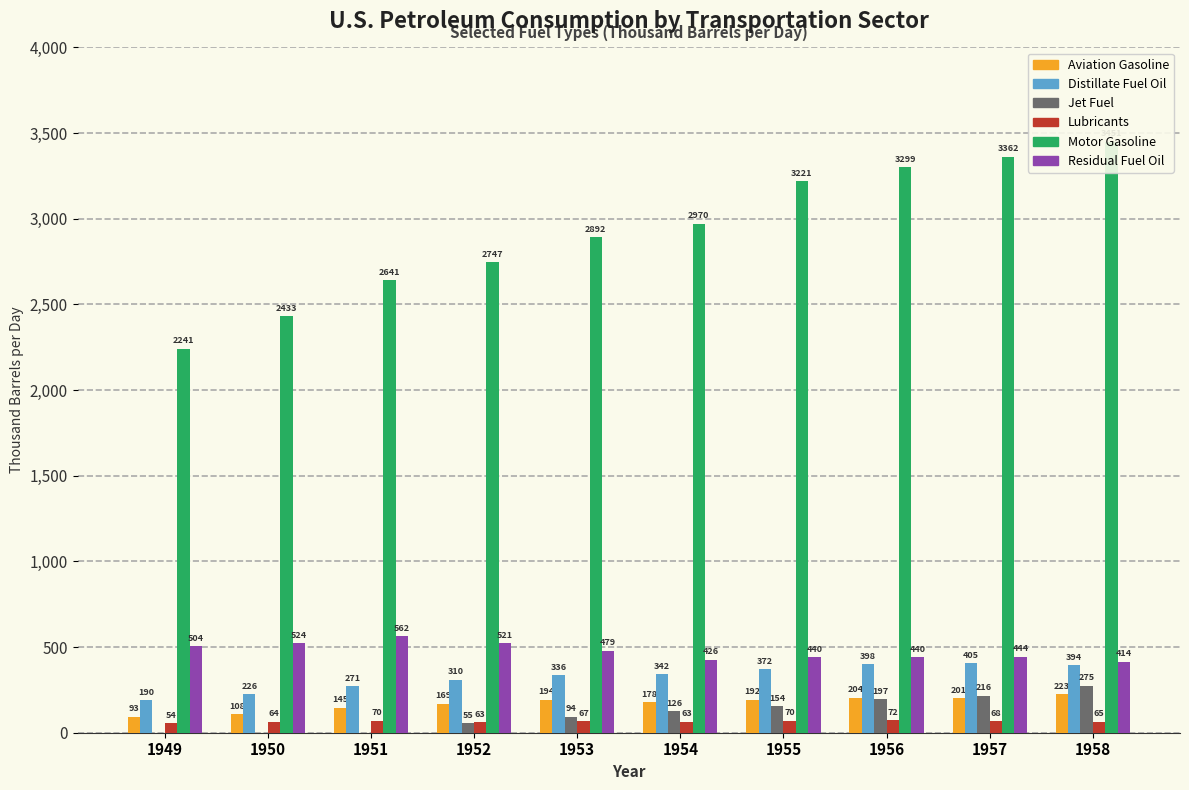

The value of Lubricants at 1953 is 19.8. True or false?

False